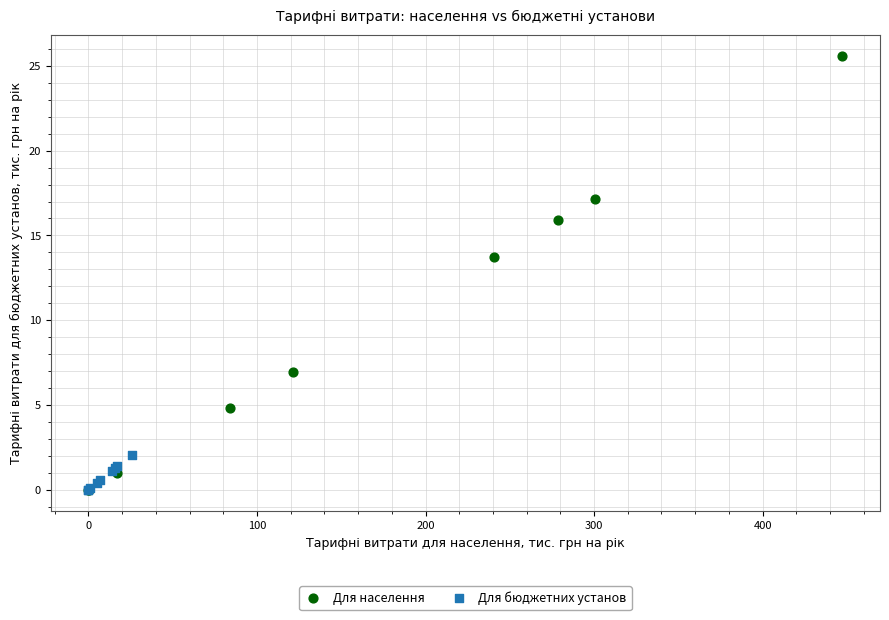

Which series contains the highest Y value?

Для населення